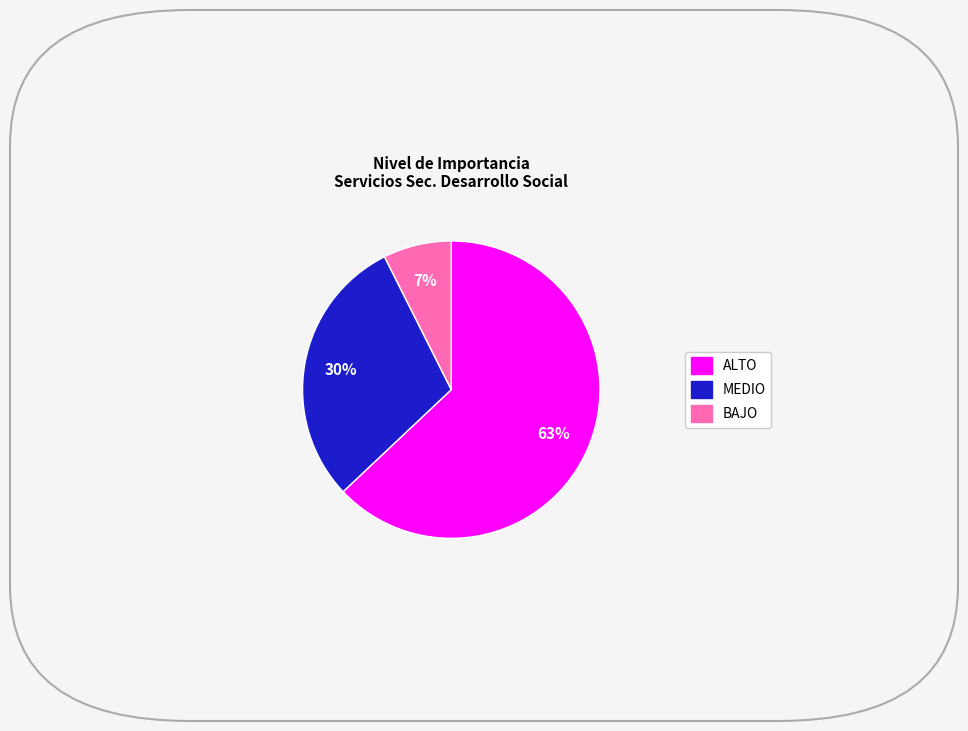

Is there any slice that represents more than half of the pie?

Yes